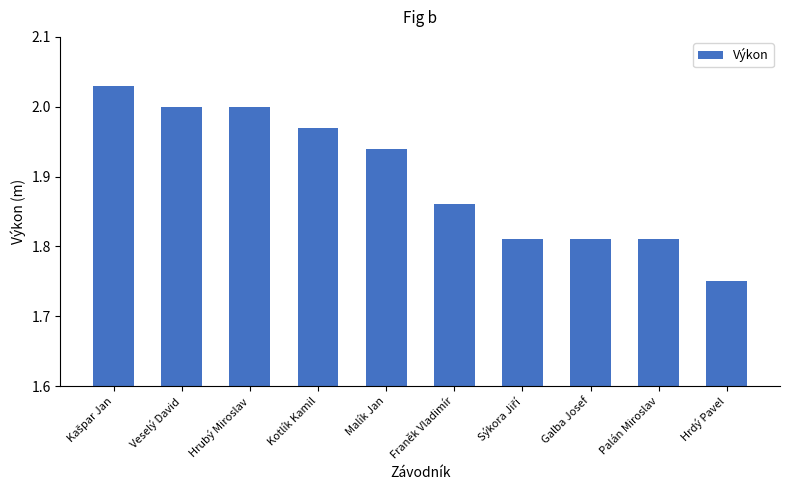

What is the sum of the values at Franěk Vladimír and Galba Josef?

3.7